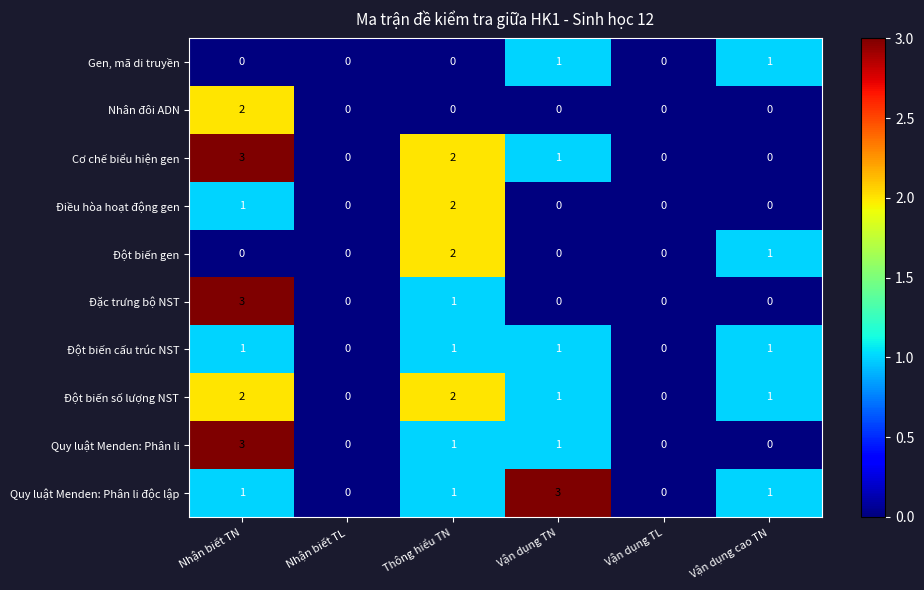

Where does the Cơ chế biểu hiện gen series first go above 1?

Nhận biết TN